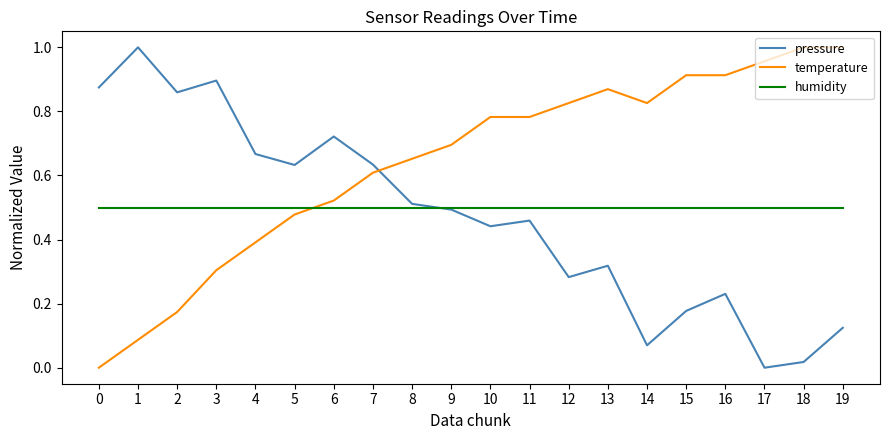

Is the value of pressure at 14 greater than the value of temperature at 3?

No